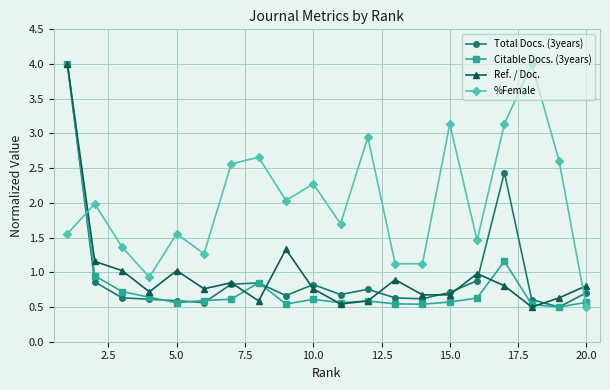

In %Female, how many points are higher than both neighbors (excluding endpoints)?

7